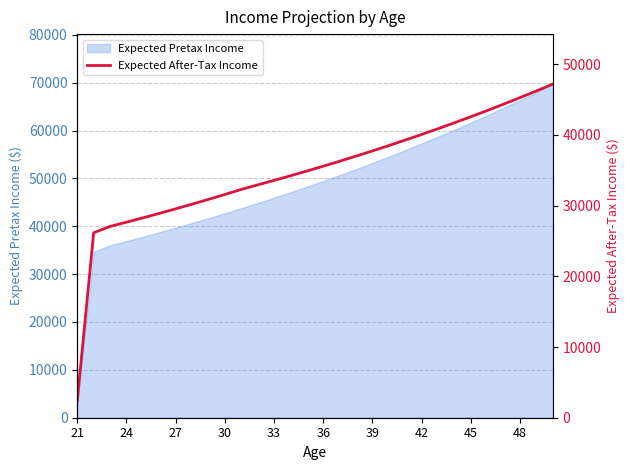

The value of Expected Pretax Income at 45 is 61655.7. True or false?

True